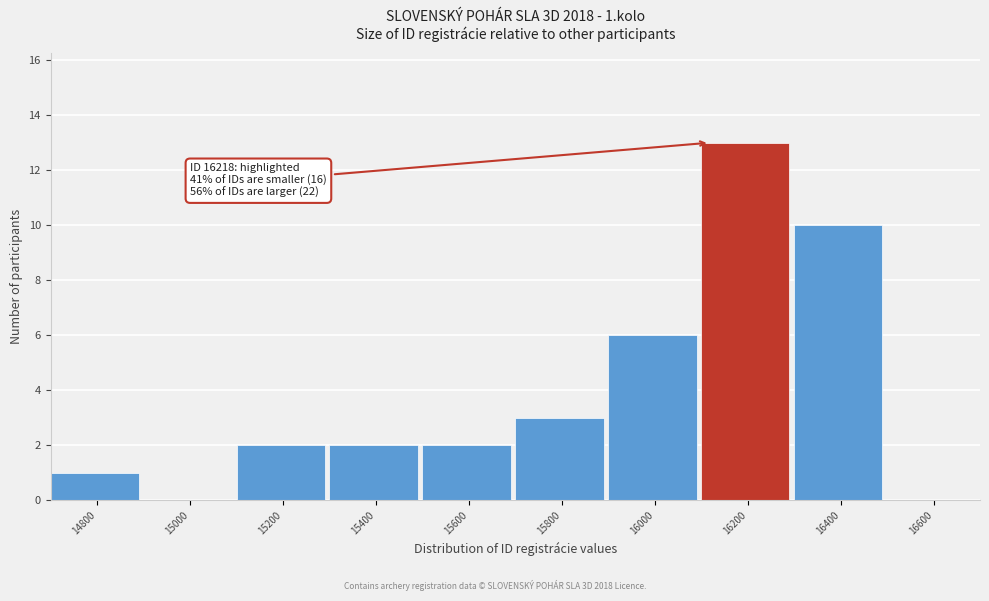

Reading left to right, list all the values displayed in this chart.

14800=1	15000=0	15200=2	15400=2	15600=2	15800=3	16000=6	16200=13	16400=10	16600=0